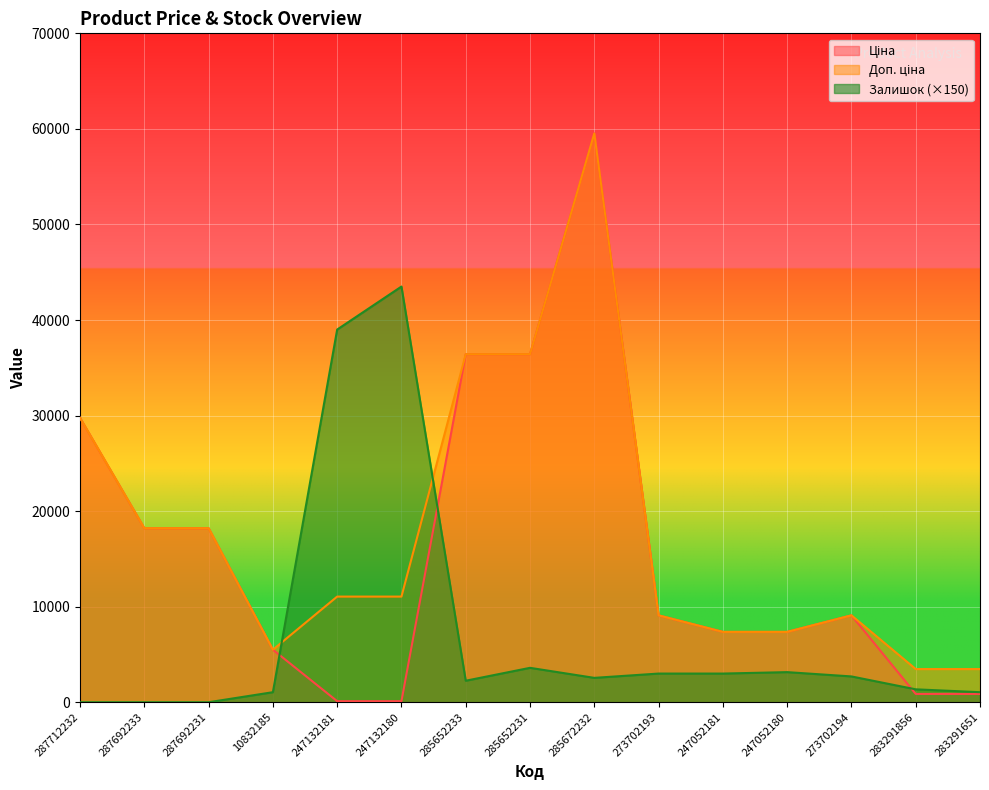

What is the difference between the Доп. ціна values at 287692231 and 273702193?

9120.0